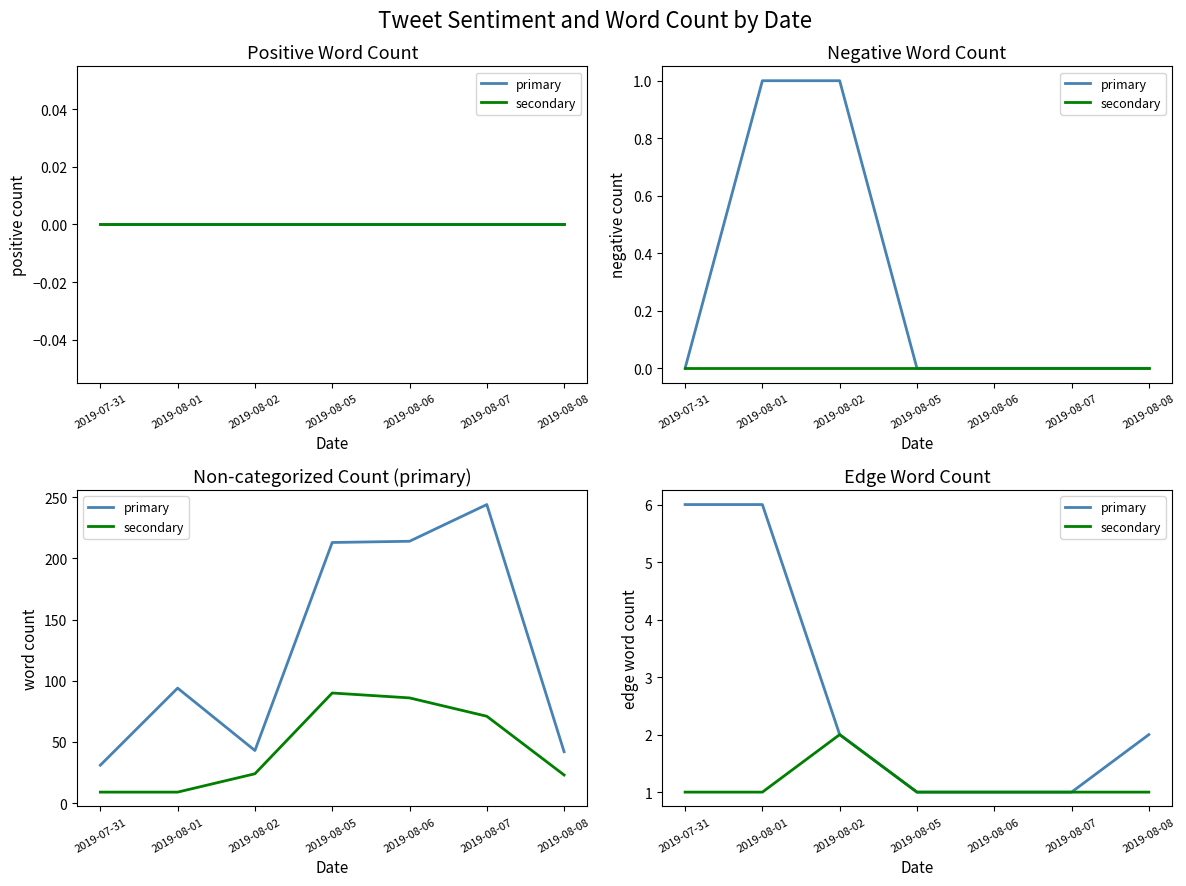

What is the label of the 3rd point from the left?

2019-08-02